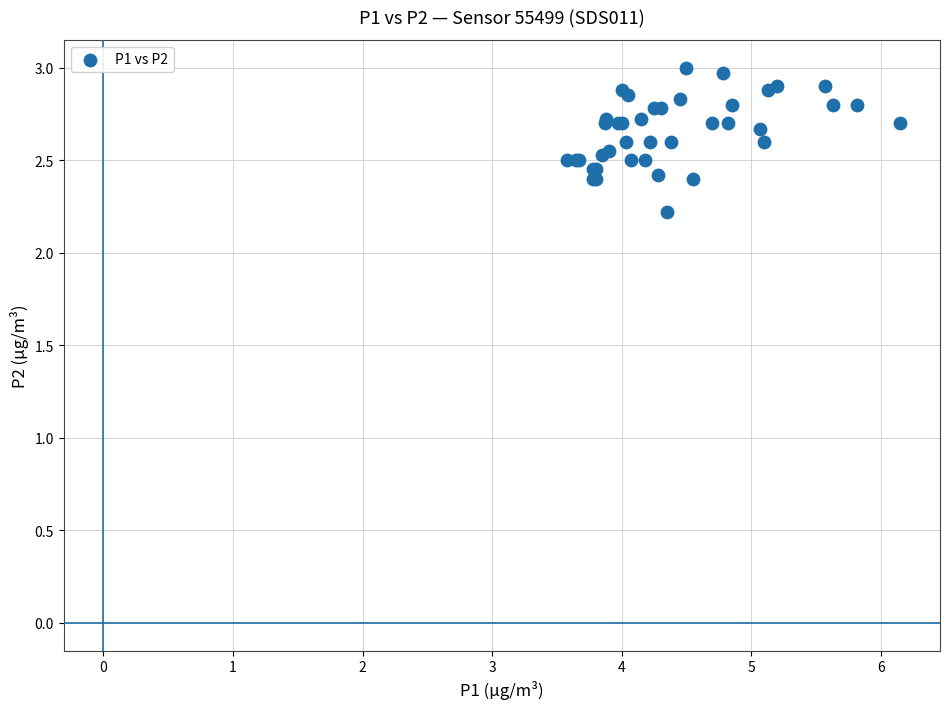

What Y value in the scatter plot is closest to 2?

2.2